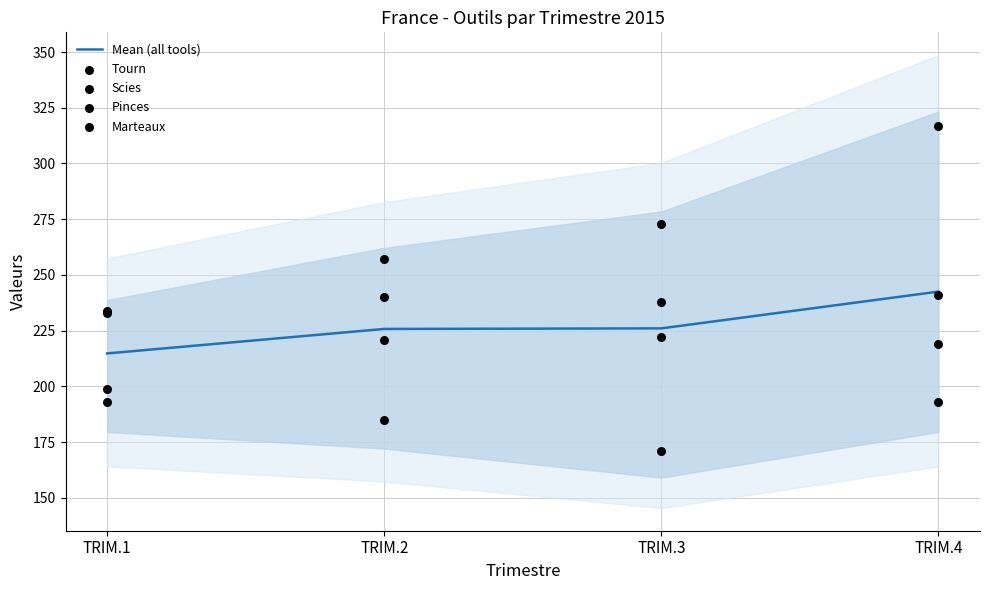

What are all the series names shown in the legend?

Mean (all tools), Tourn, Scies, Pinces, Marteaux